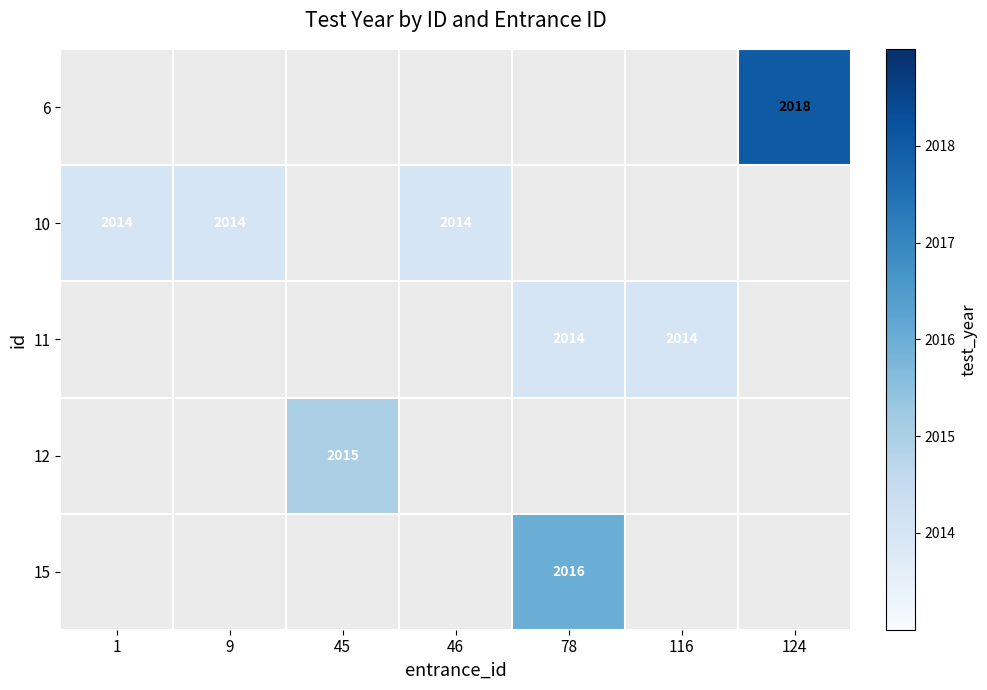

The 15 series shows 3208 at 78. True or false?

False